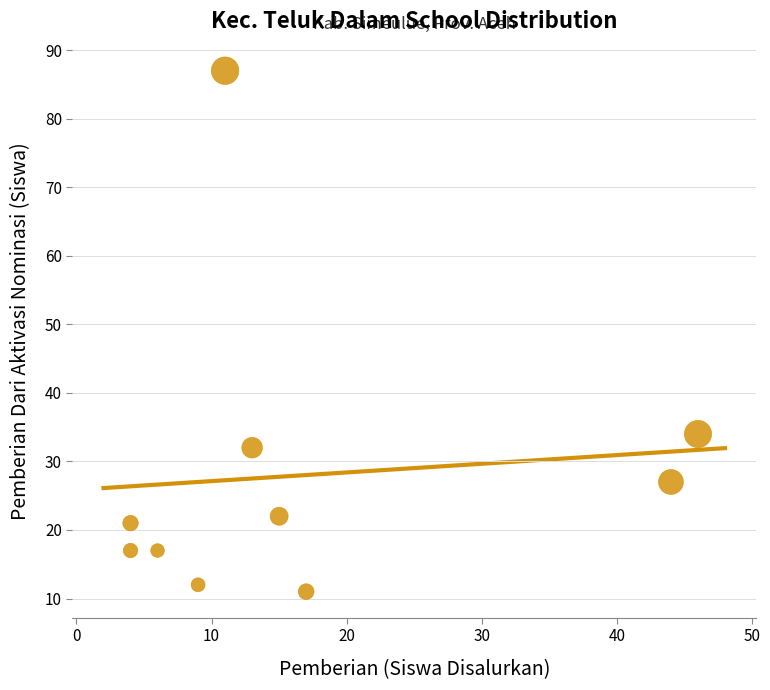

What Y value in the scatter plot is closest to 49?

34